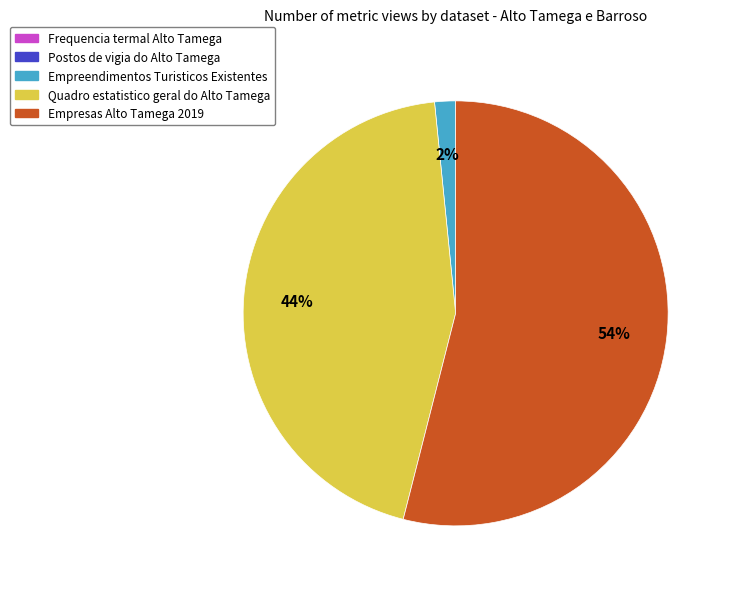

To the nearest percent, what is the difference between the largest and smallest slice percentages?

52%